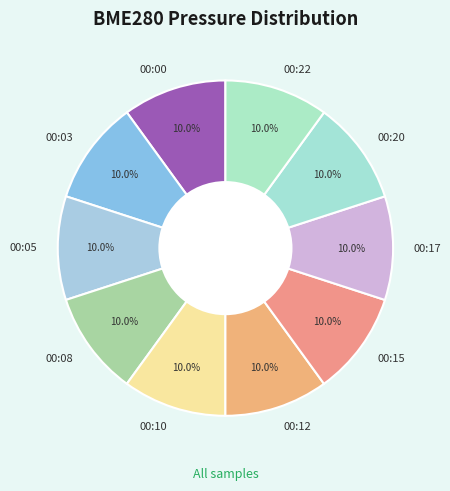

To the nearest percent, what is the average slice percentage?

10%